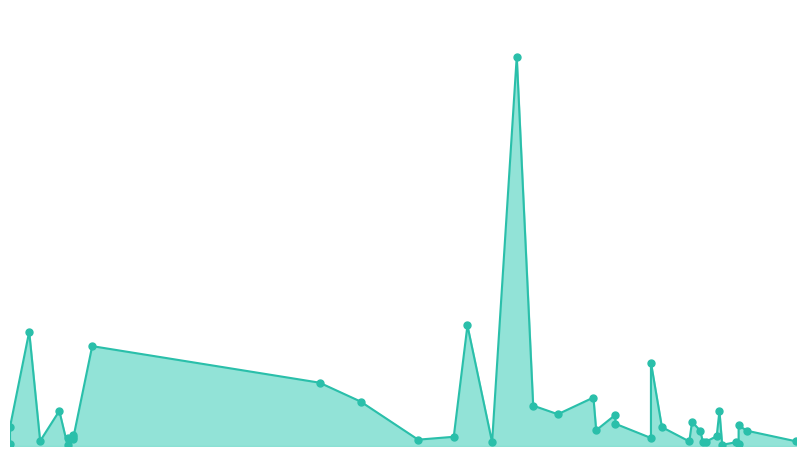

What is the change in value from 2022-09-17 to 2022-12-13?

-85250000